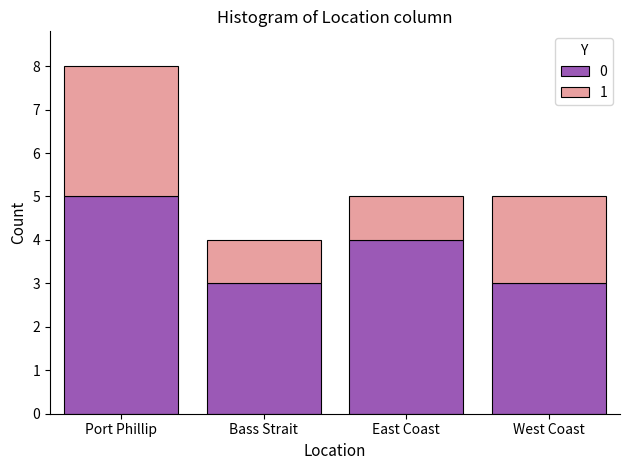

The value of 0 at West Coast is 4. True or false?

False